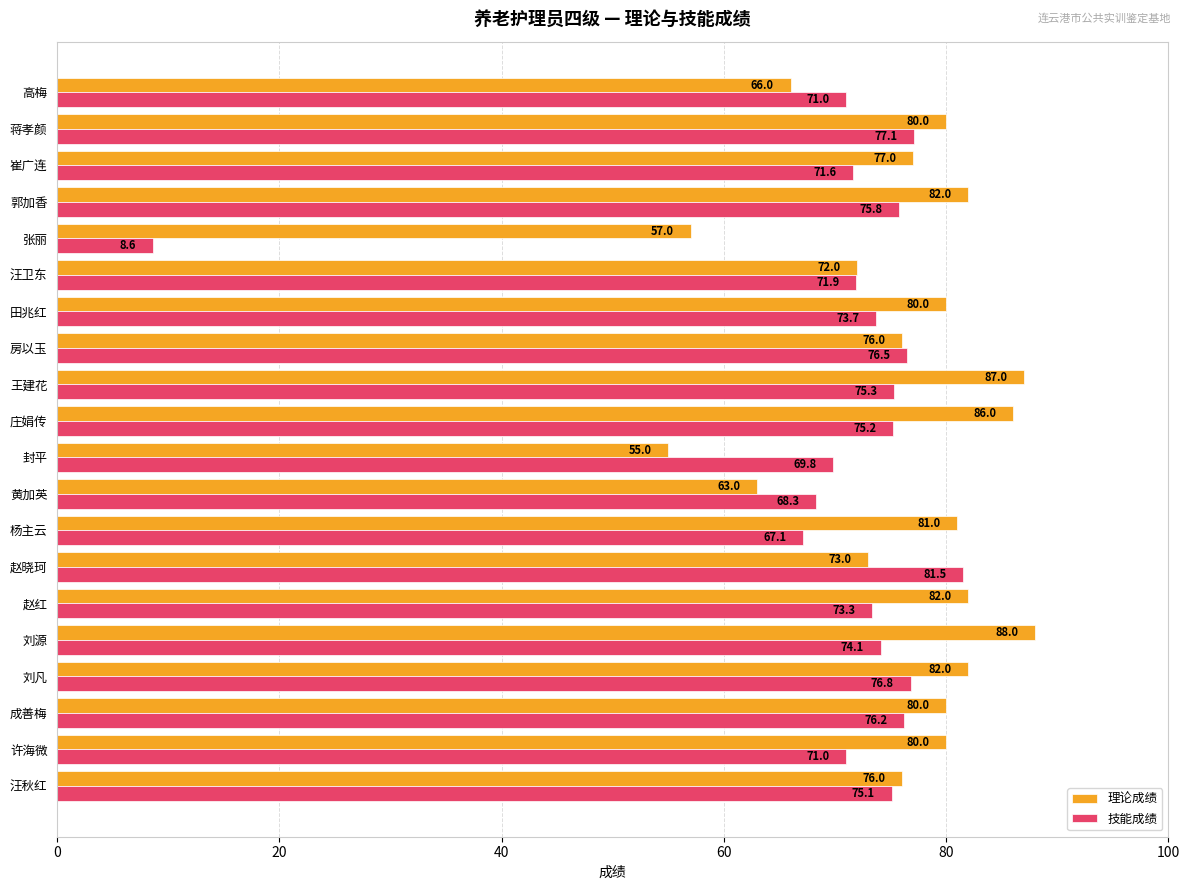

List the series in order of their overall mean, lowest first.

技能成绩, 理论成绩